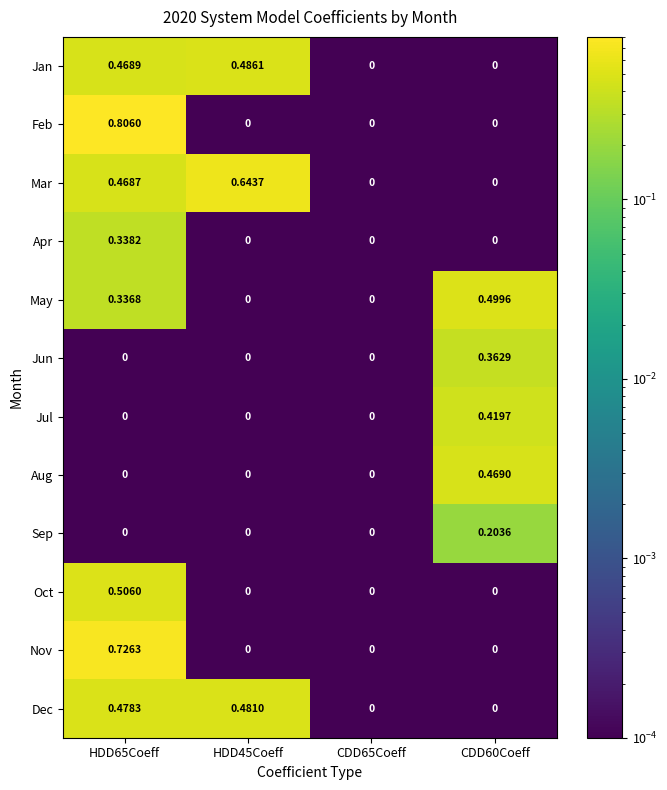

Which series has the widest spread of values?

Feb